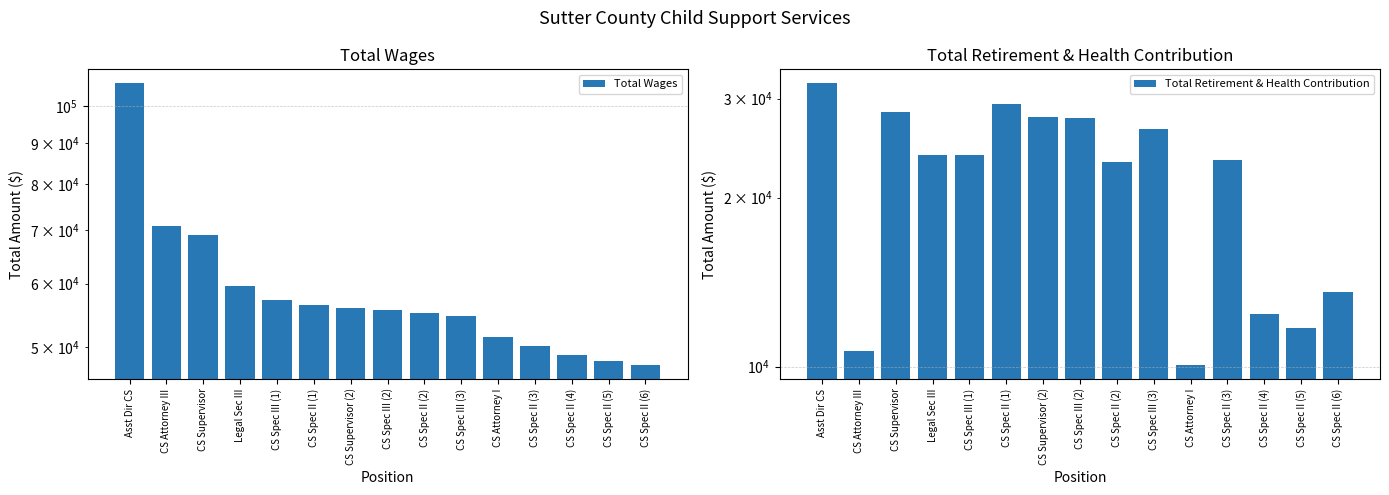

List the series in order of their overall mean, highest first.

Total Wages, Total Retirement & Health Contribution